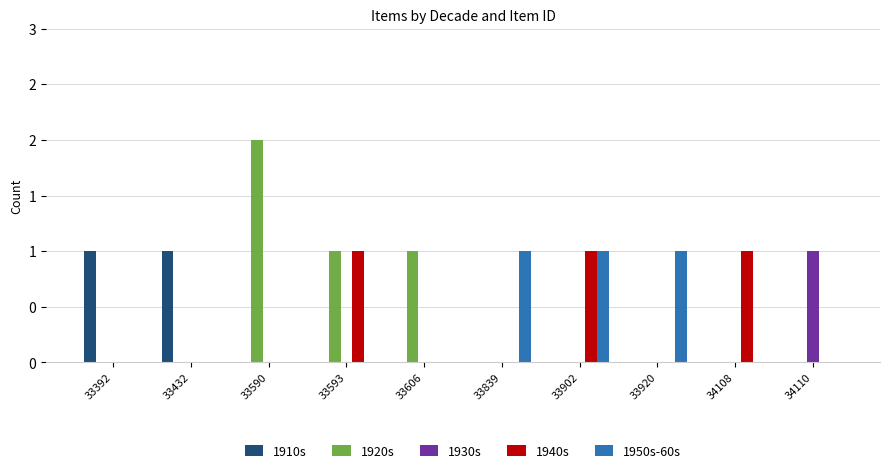

Are the bars grouped side by side (vs. stacked)?

Yes